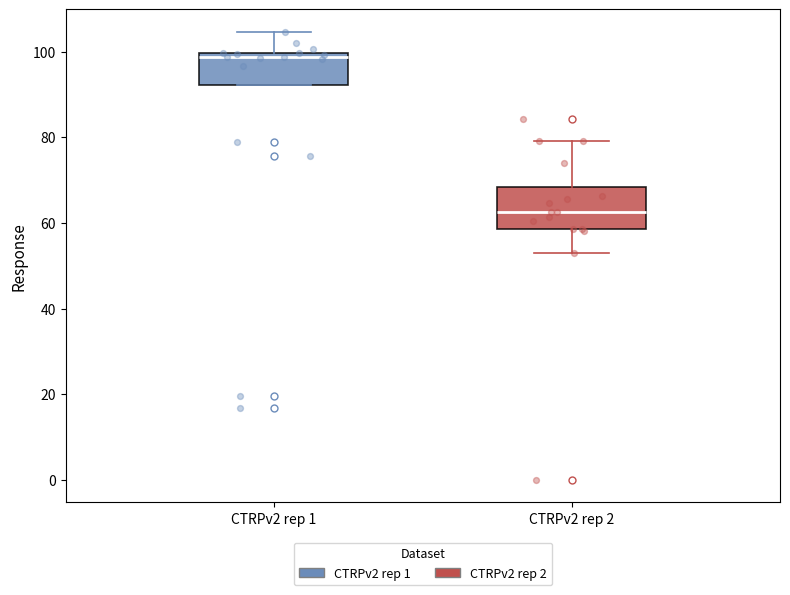

Reading left to right, transcribe this box plot: for each box, give where its median line is, the range the box spans, and where its two whiskers end, as read against the y-axis. The values are not printed on the chart, so give them approximately, as read against the axis.

CTRPv2 rep 1: median 98, box 92 to 100, whiskers 92 to 104
CTRPv2 rep 2: median 62, box 58 to 68, whiskers 54 to 80